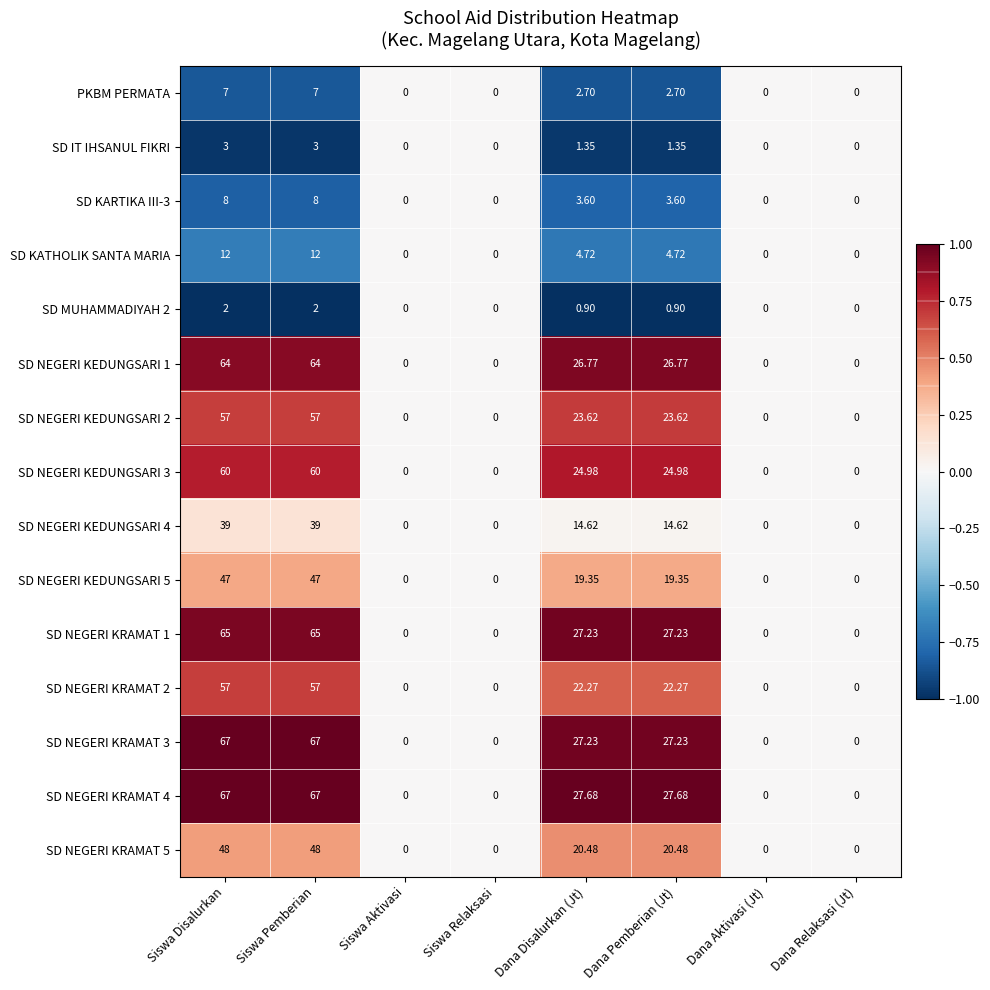

Where does the SD IT IHSANUL FIKRI series first go above 1?

Siswa Disalurkan